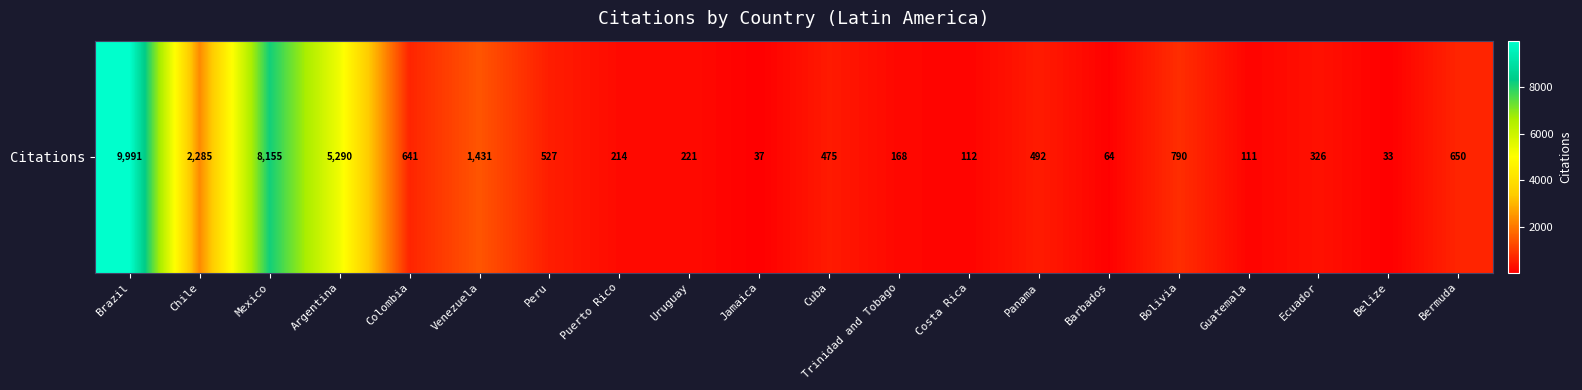

Is it true that the value at Argentina is 5290?

True